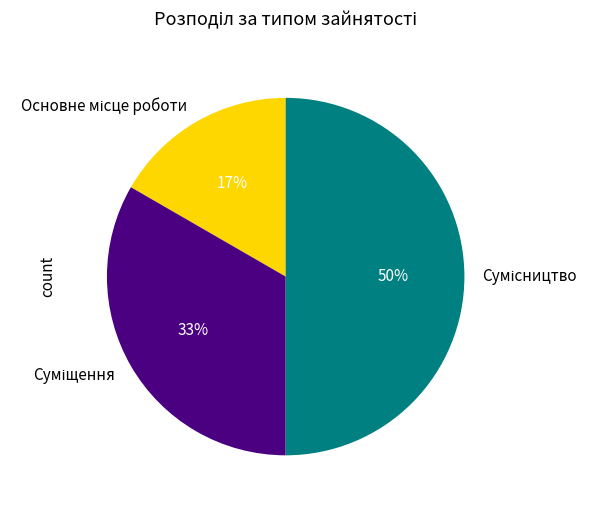

To the nearest percent, what is the average slice percentage?

33%